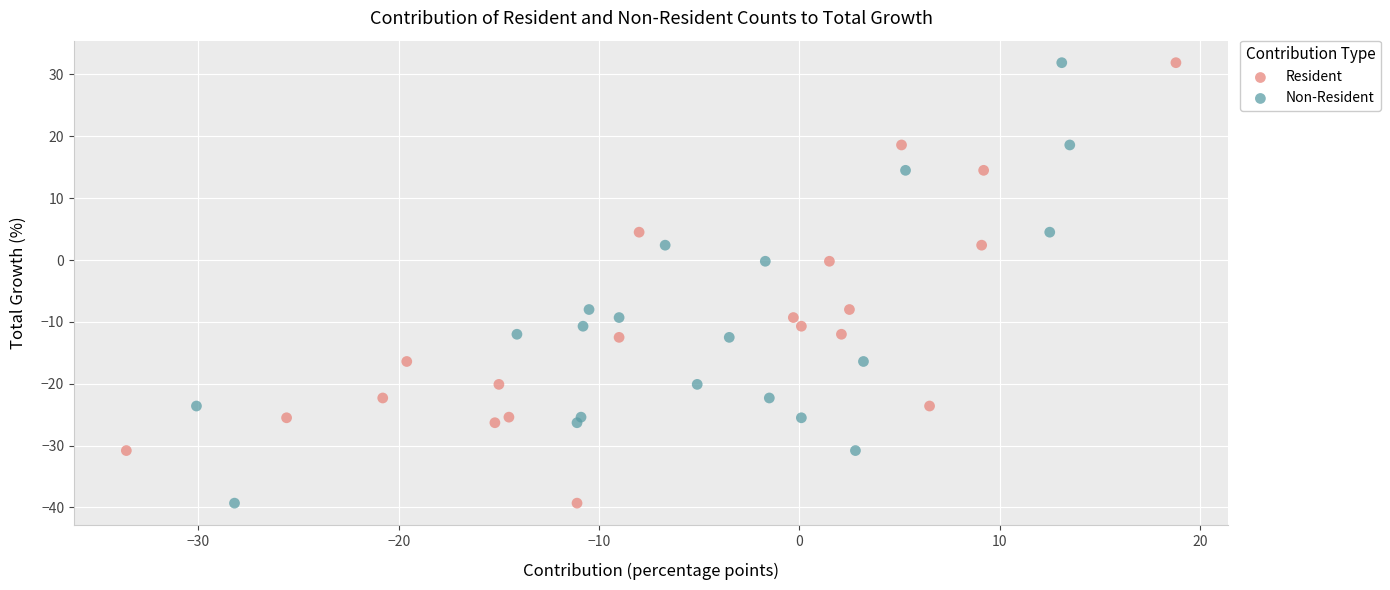

What are all the series names shown in the legend?

Resident, Non-Resident